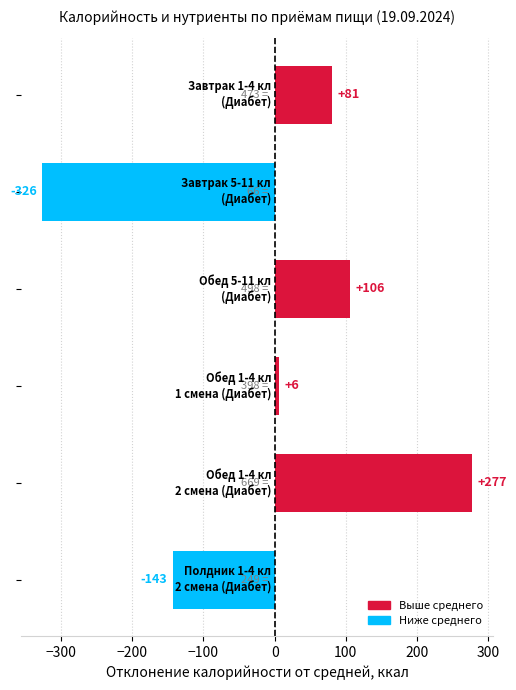

What is the difference between the maximum and second lowest values?

420.0